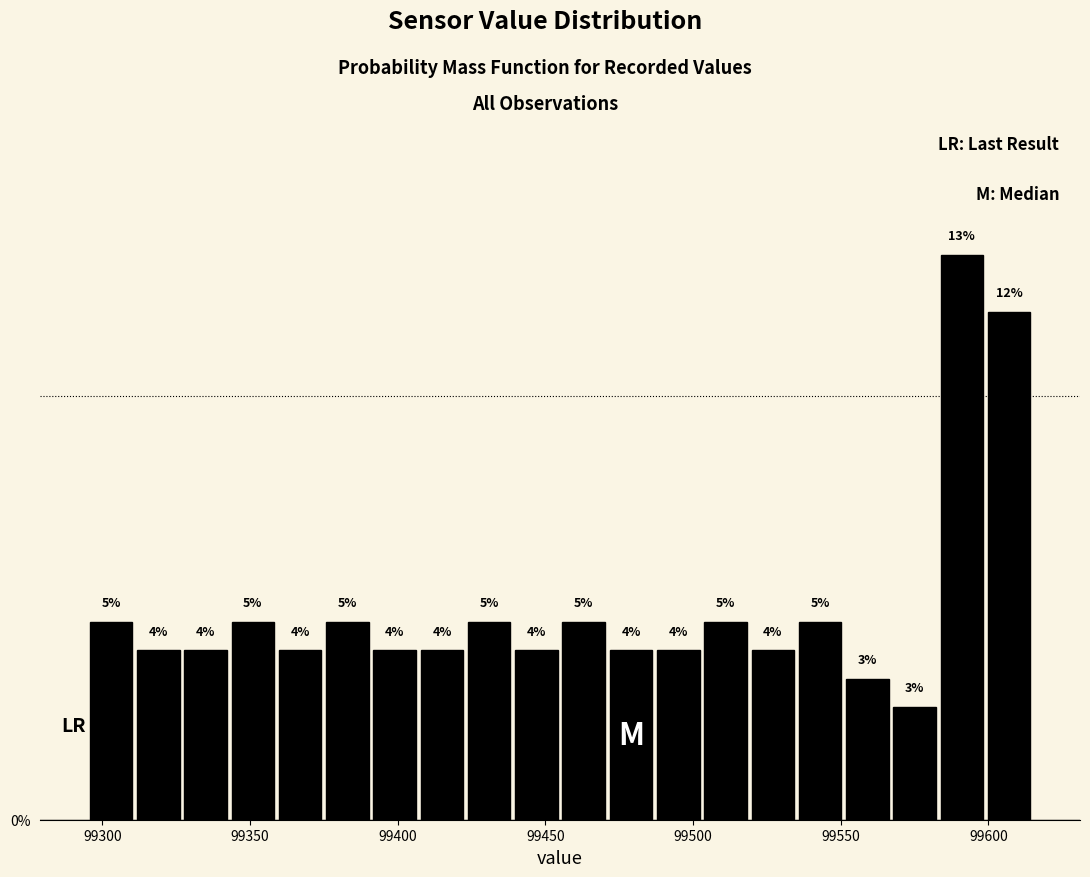

Around what value on the x-axis is the tallest bar? Give the approximate position of its centre, as read against the axis.

99590